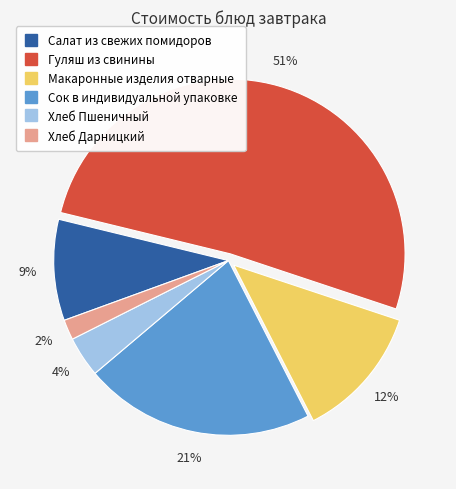

To the nearest percent, what portion does Салат из свежих помидоров represent?

9%